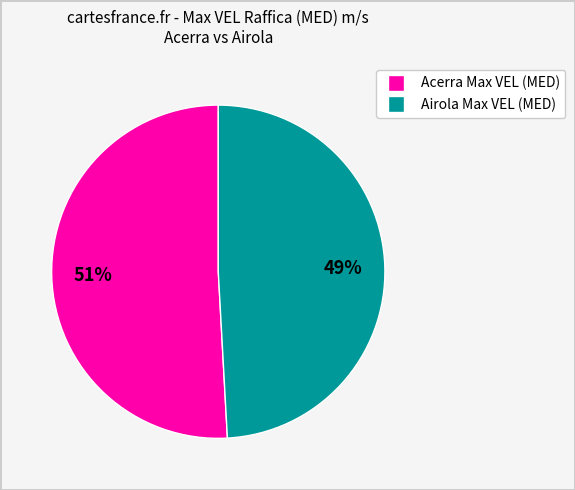

Does any single category account for the majority?

Yes